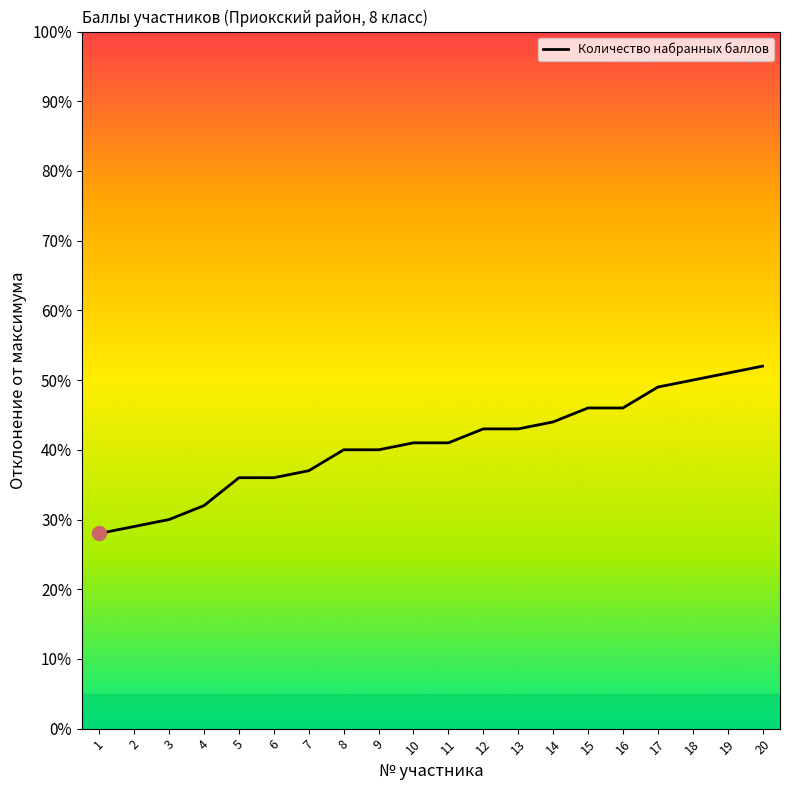

The chart shows a value of 13 at 4. True or false?

False